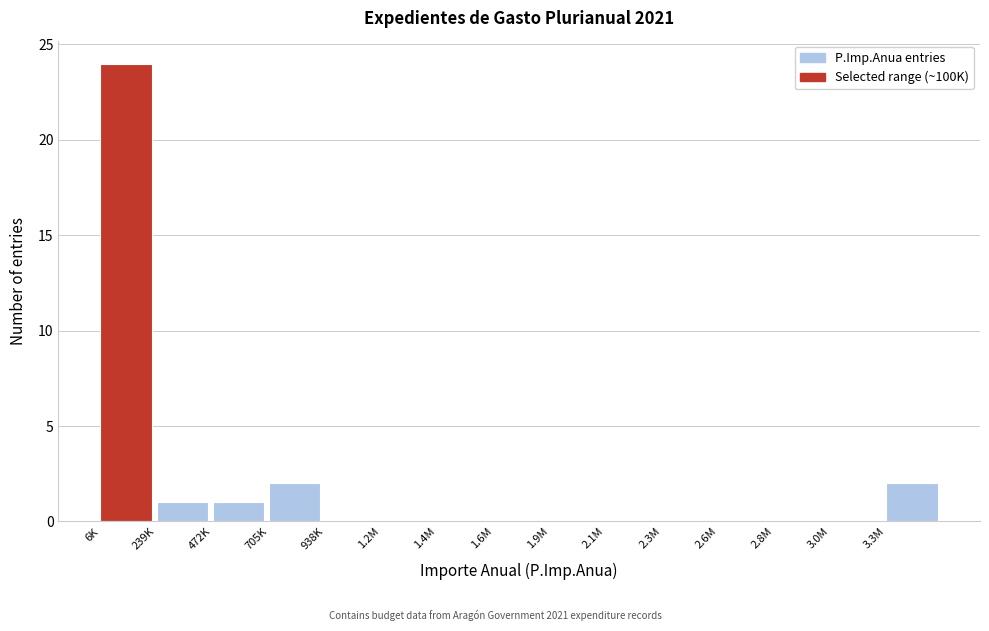

Reading right to left, list all the values displayed in this chart.

3.3M=2	3.0M=0	2.8M=0	2.6M=0	2.3M=0	2.1M=0	1.9M=0	1.6M=0	1.4M=0	1.2M=0	938K=0	705K=2	472K=1	239K=1	6K=24